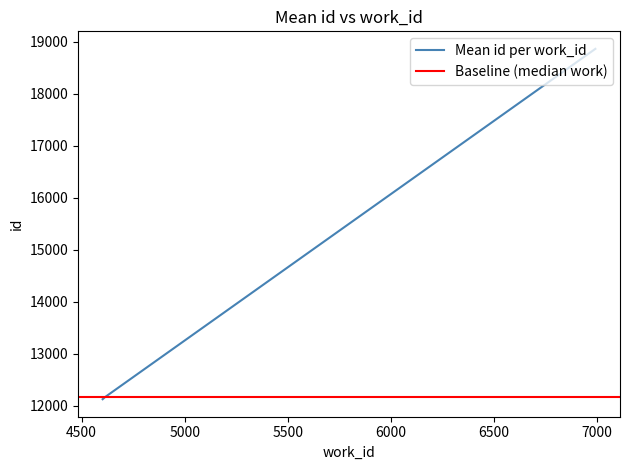

Which has a higher value, 4613 or 4613?

4613